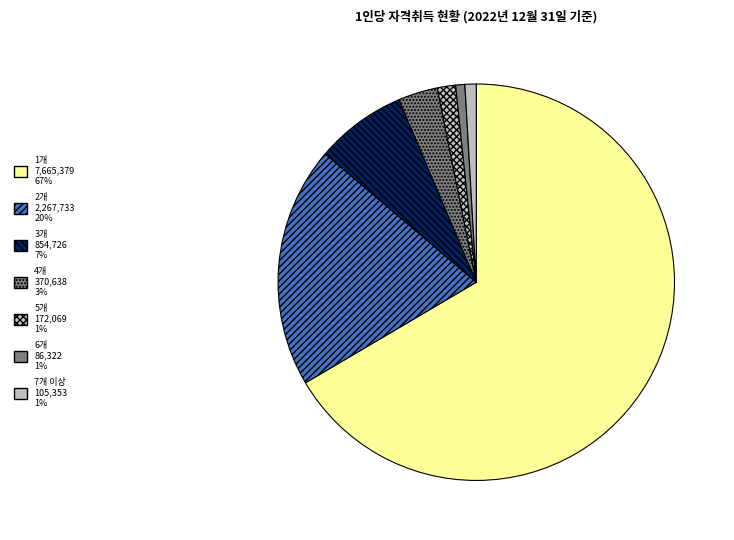

What is the change in value from 1개 to 7개 이상?

-7560026